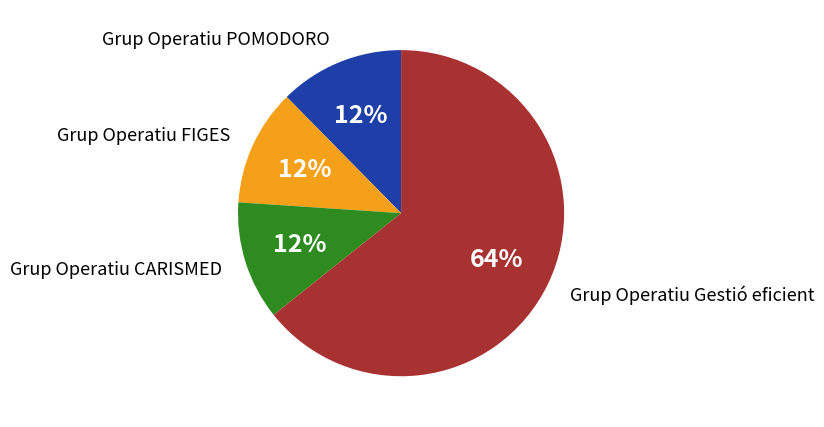

What is the largest slice in the pie chart?

Grup Operatiu Gestió eficient